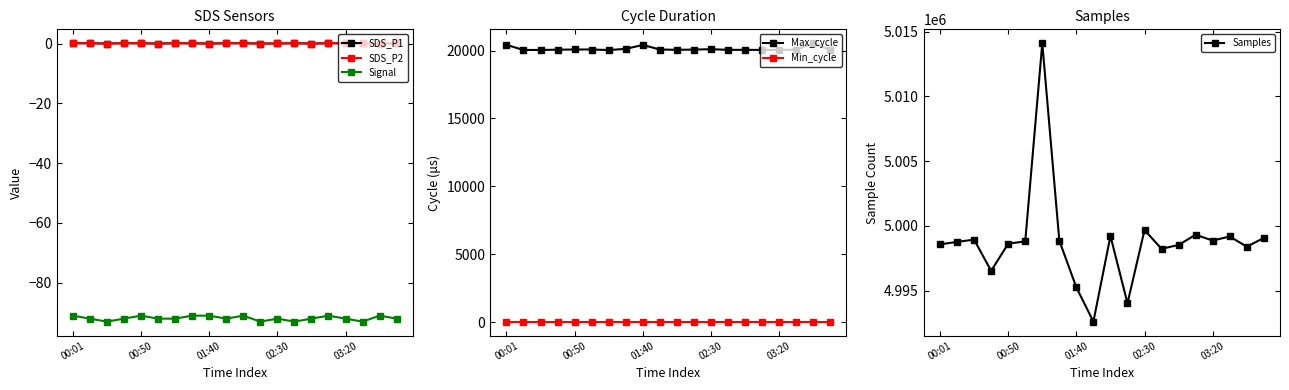

Is it true that Min_cycle equals 28.0 at 18?

True